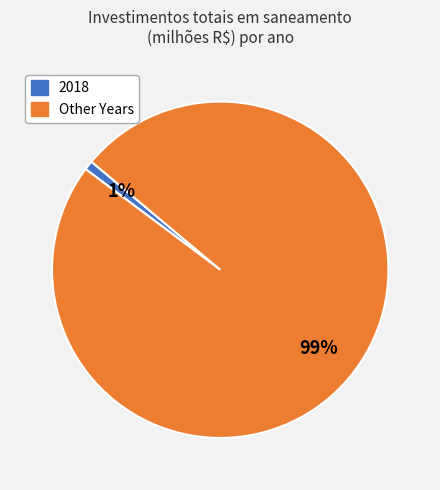

Is there a majority slice in this chart?

Yes